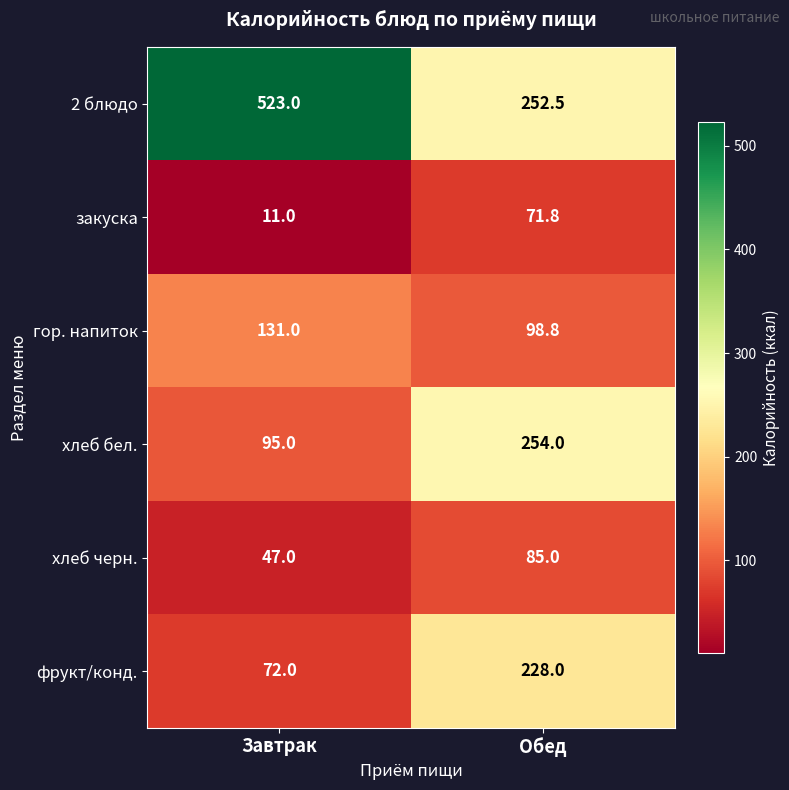

Count the number of categories in the chart.

2